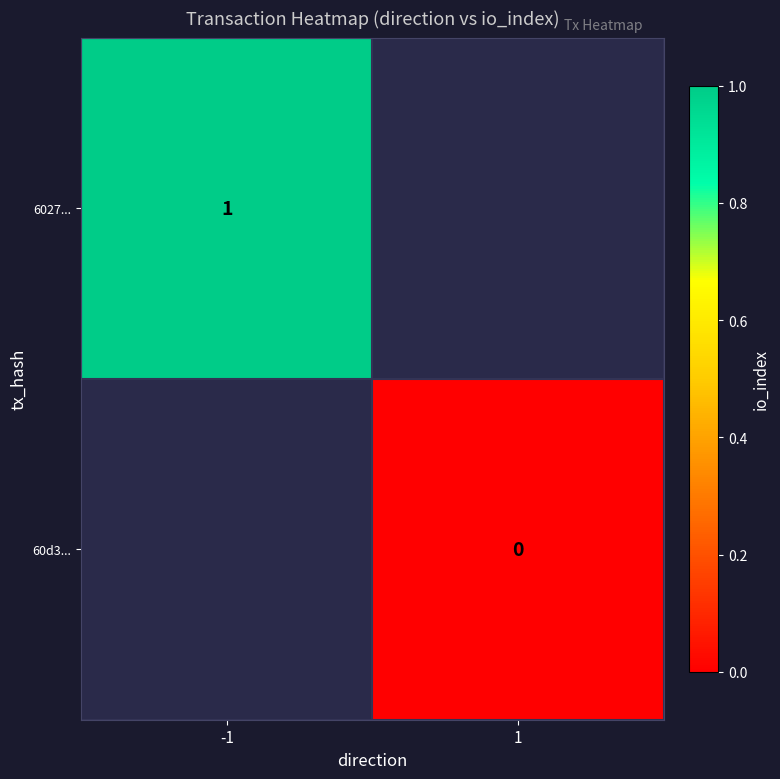

The value of 6027... at -1 is 1. True or false?

True